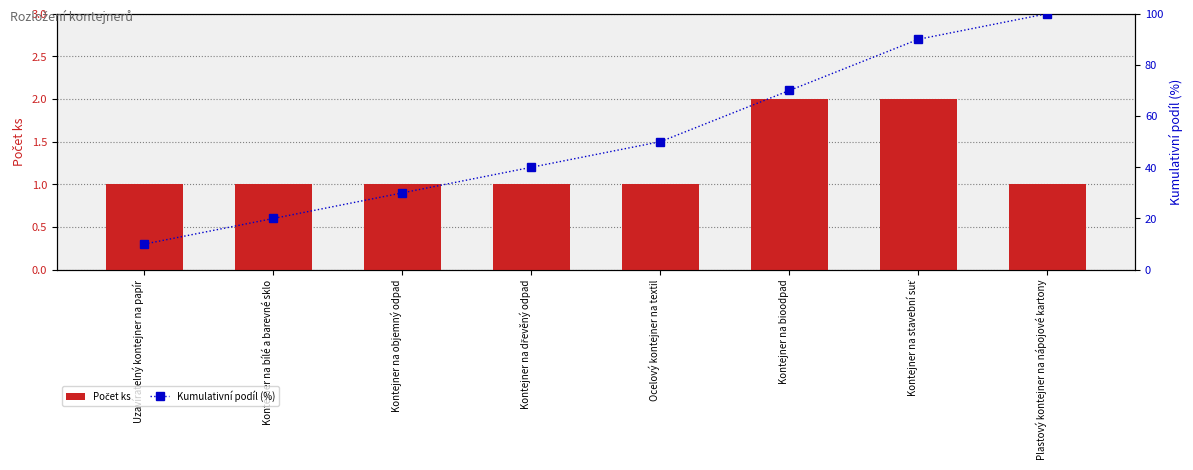

What is the approximate value of Kumulativní podíl (%) at Kontejner na objemný odpad?

30